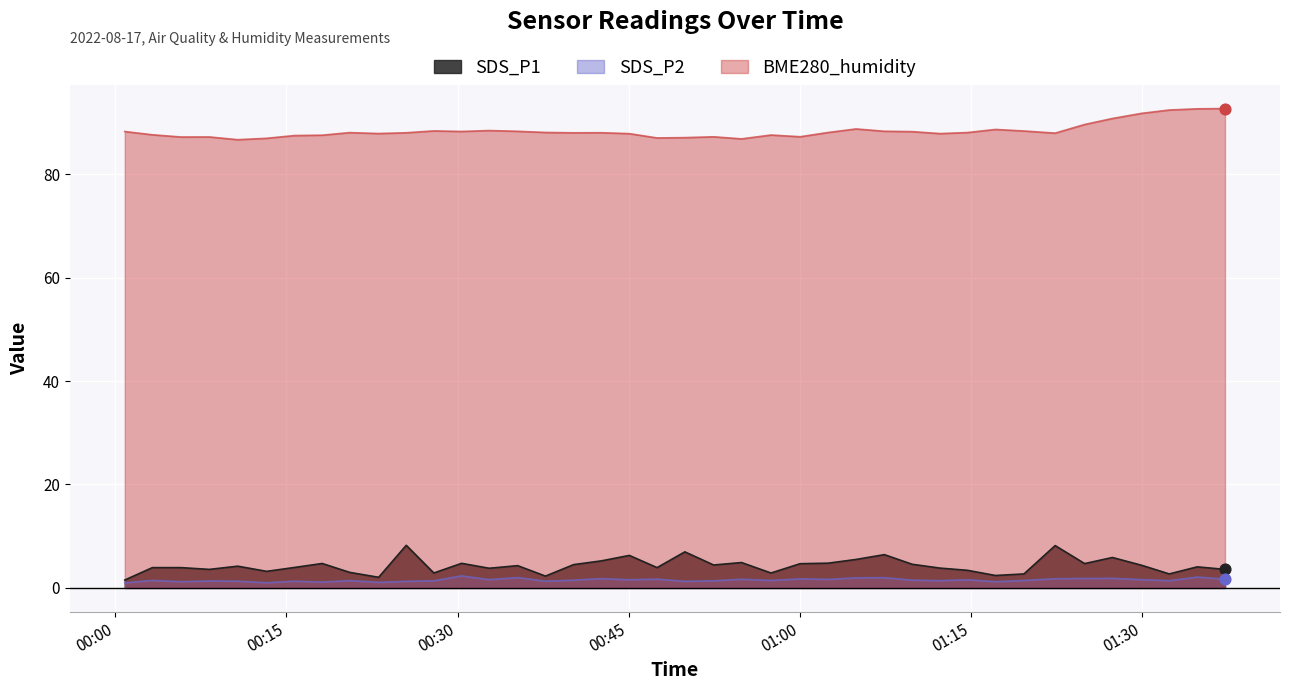

At how many categories does at least one series exceed 63?

40